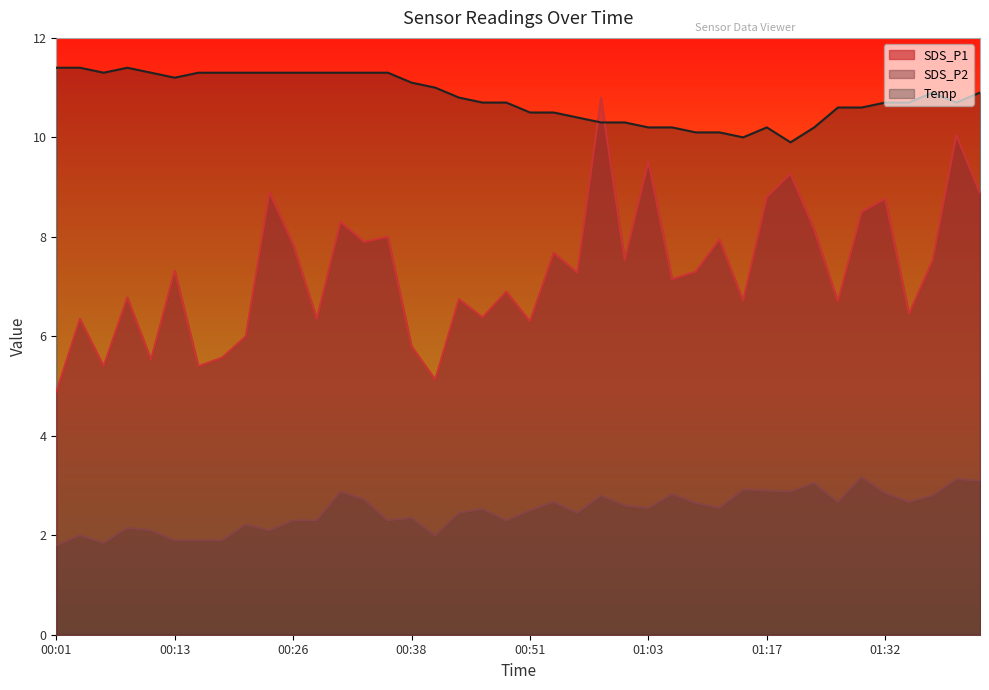

True or false: Temp and SDS_P2 intersect in this chart.

False